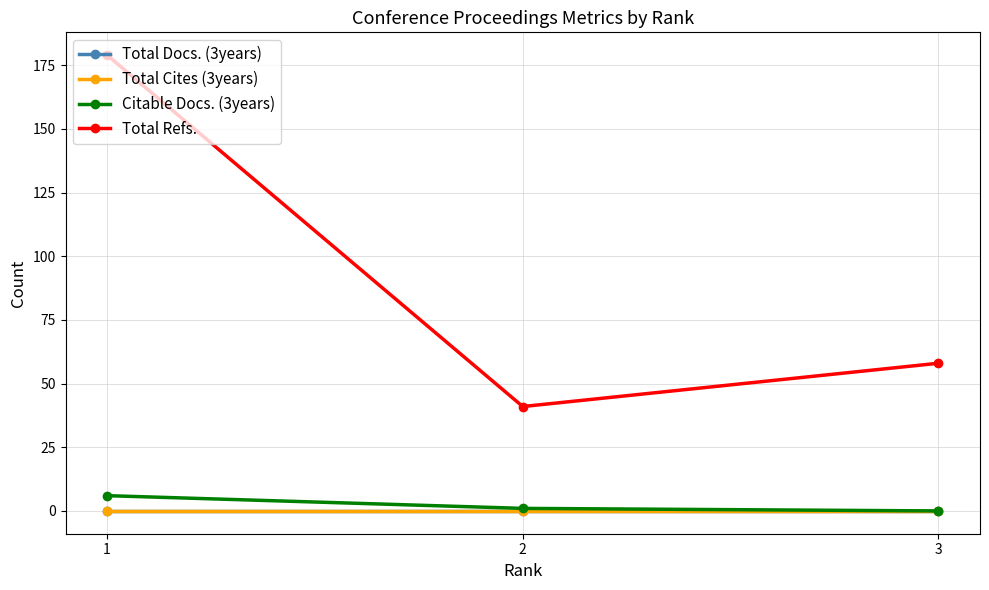

What is the total value across all series at 2?

42